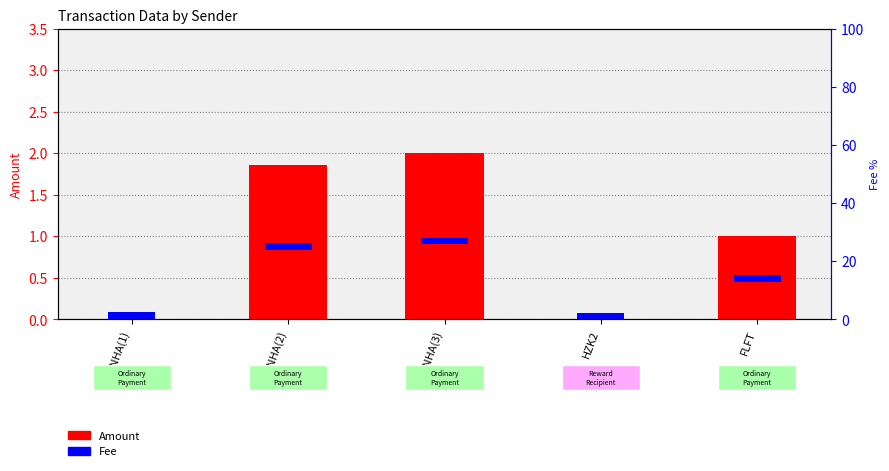

How many positive values are there?

4